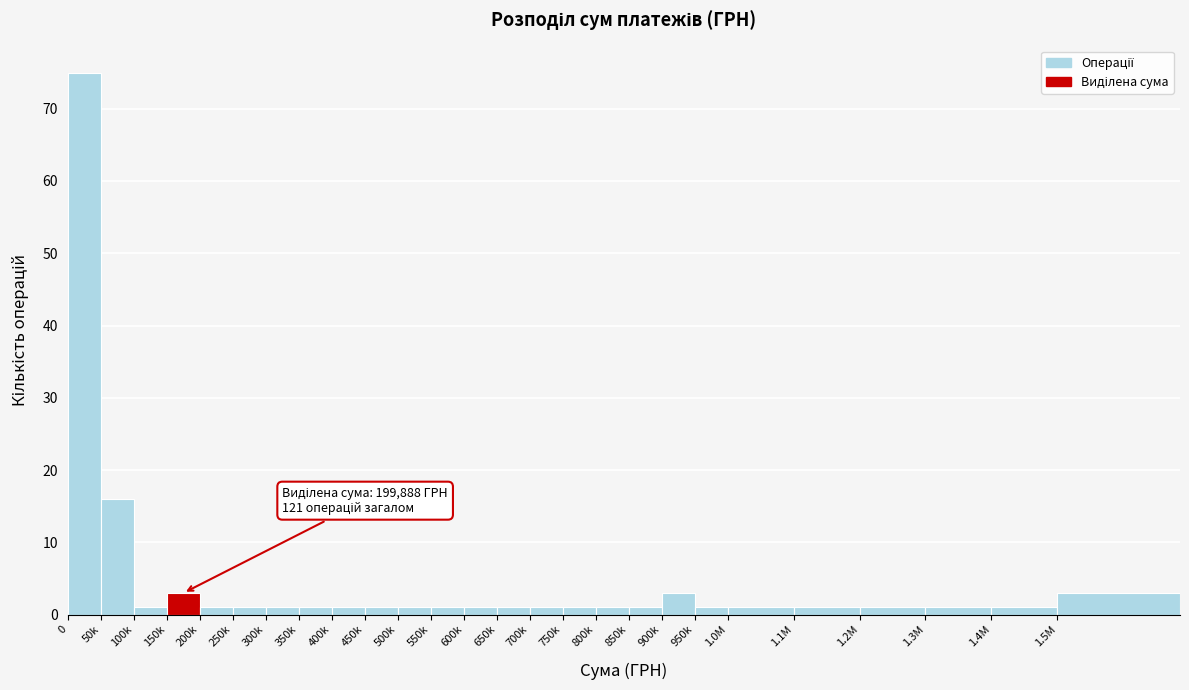

Reading right to left, what are all the values shown in this chart?

1.5M=3	1.4M=1	1.3M=1	1.2M=1	1.1M=1	1.0M=1	950k=1	900k=3	850k=1	800k=1	750k=1	700k=1	650k=1	600k=1	550k=1	500k=1	450k=1	400k=1	350k=1	300k=1	250k=1	200k=1	150k=3	100k=1	50k=16	0=75